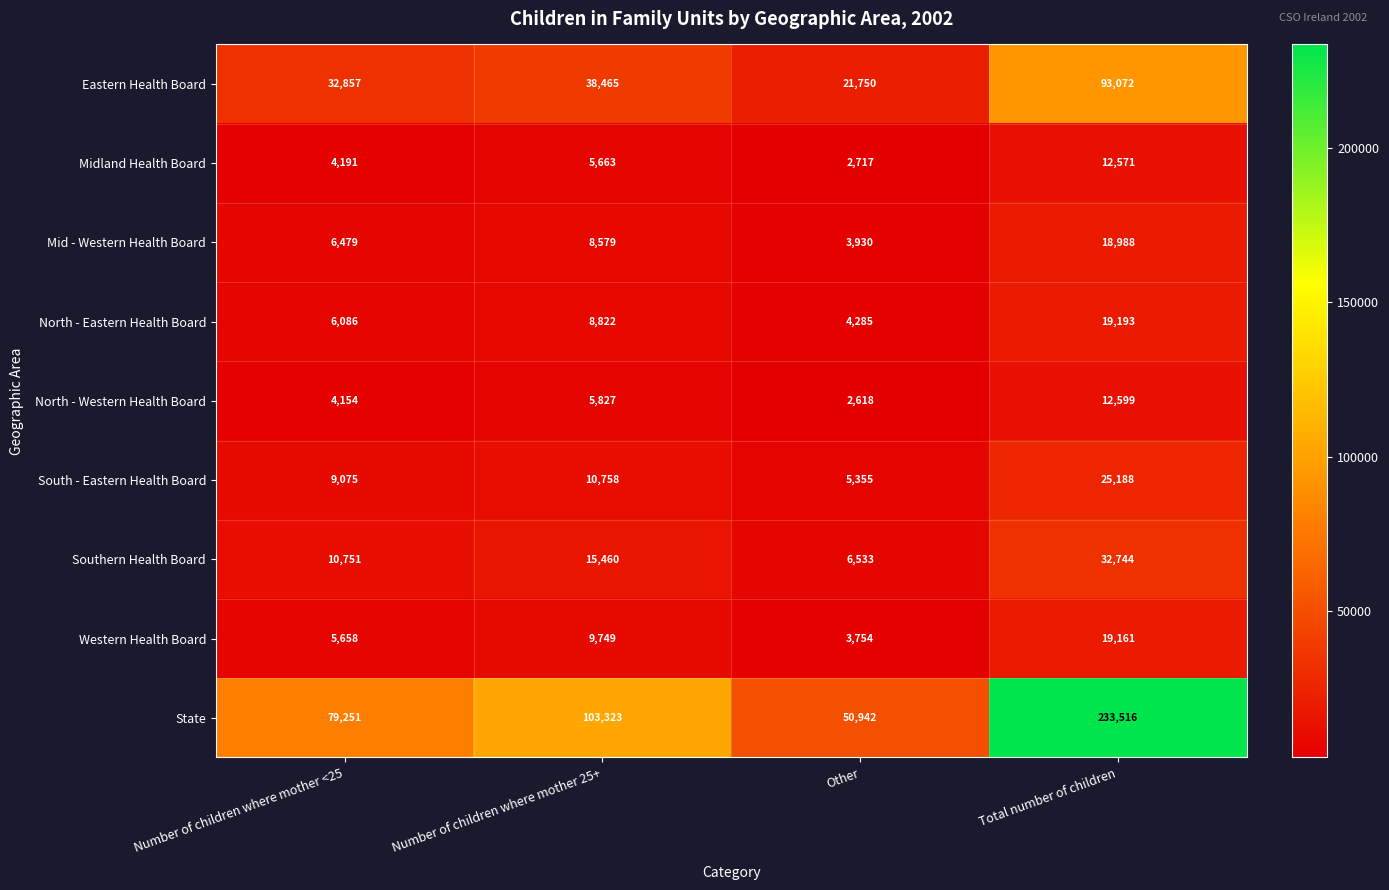

How many Mid - Western Health Board values are between 6479 and 18988?

3